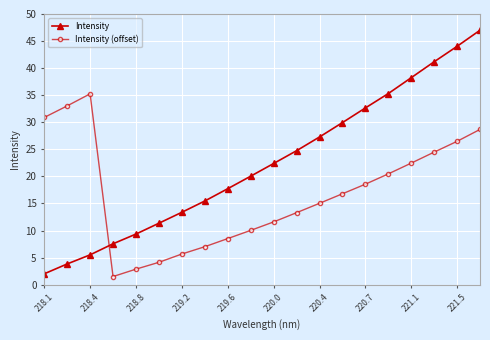

What is the value of the Intensity (offset) point at the 6th from the left?

4.1